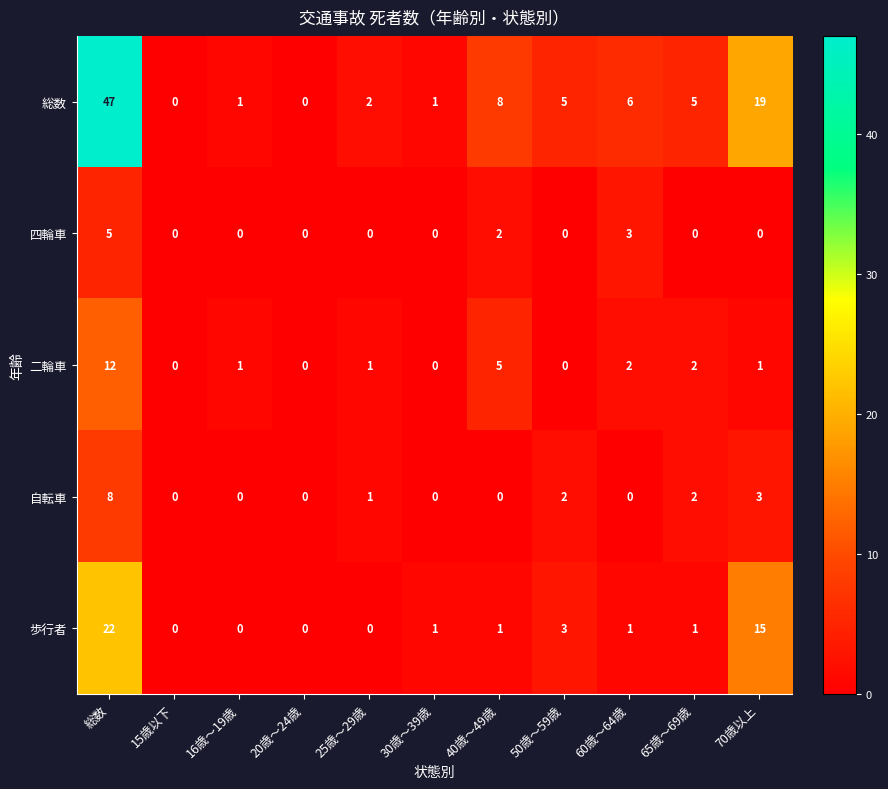

List the series in order of their peak value, lowest first.

四輪車, 自転車, 二輪車, 歩行者, 総数